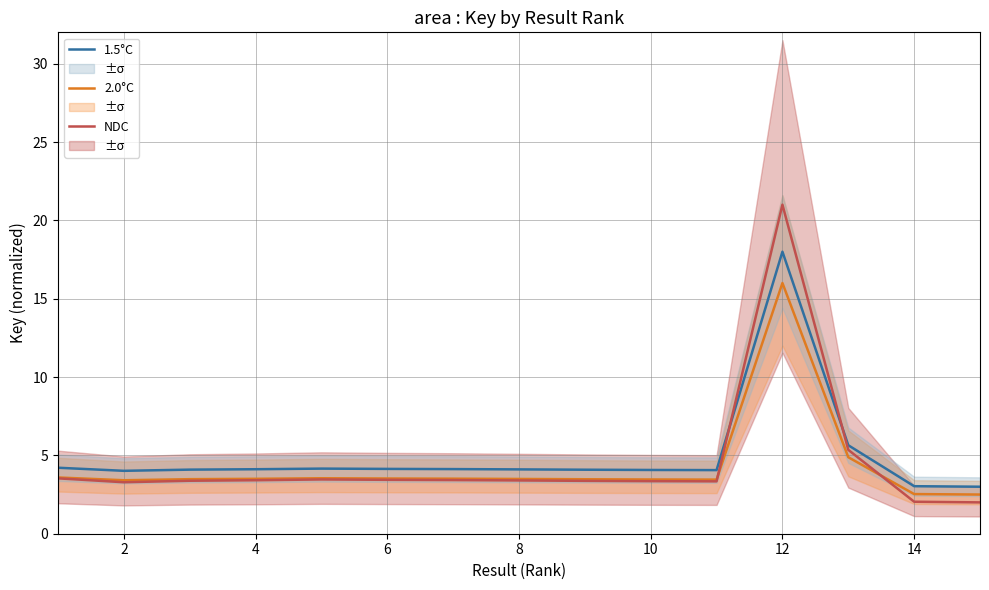

The 1.5°C series shows 1.5 at 14. True or false?

False